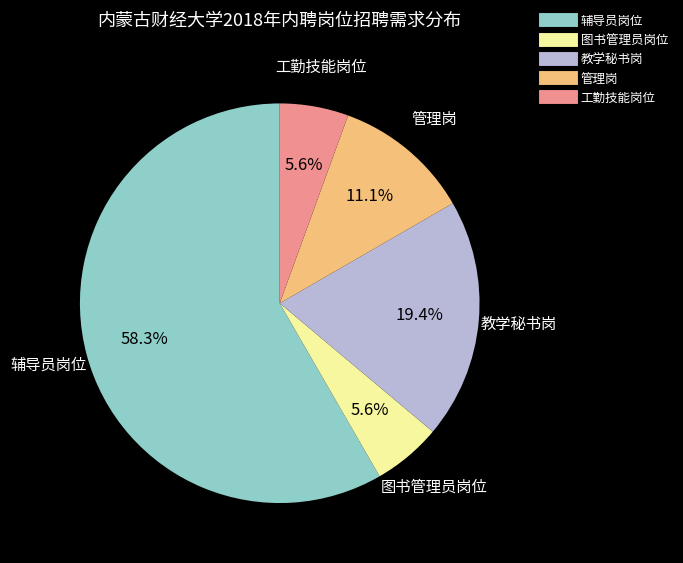

Count the number of slices in the pie.

5